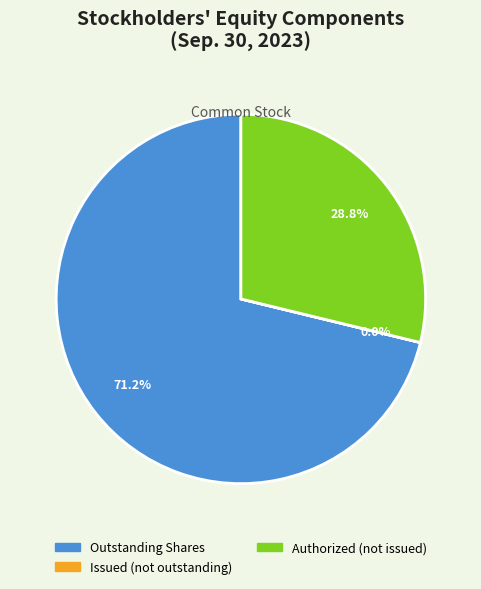

Is there any slice that represents more than half of the pie?

Yes